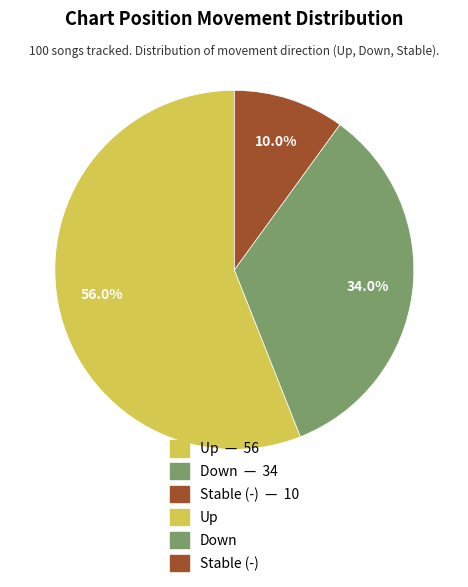

Is there a majority slice in this chart?

Yes